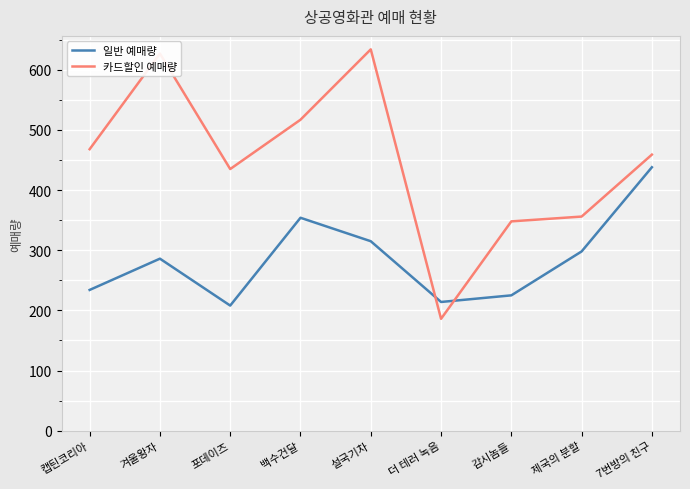

What position from the right is 감시놈들?

3